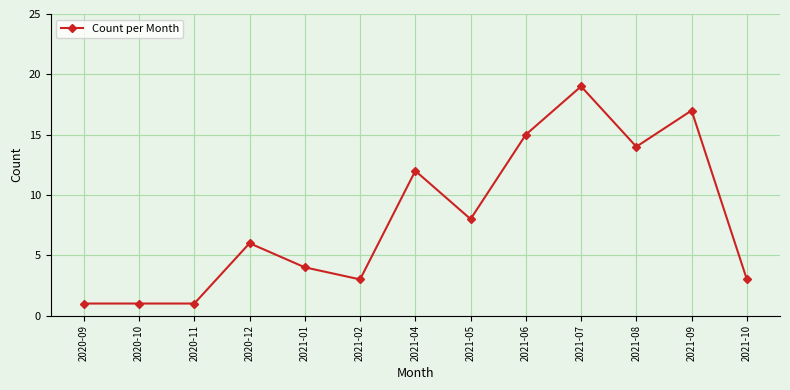

Between 2021-05 and 2021-06, which is larger?

2021-06